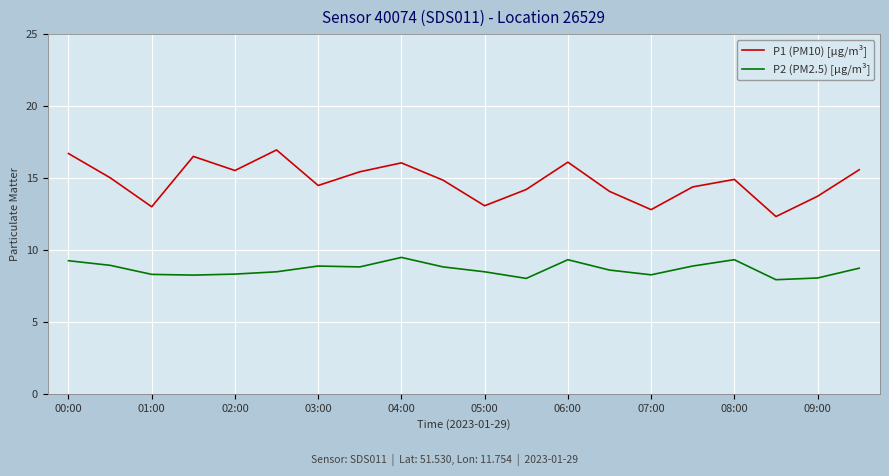

What is the minimum value shown in the chart?

7.9